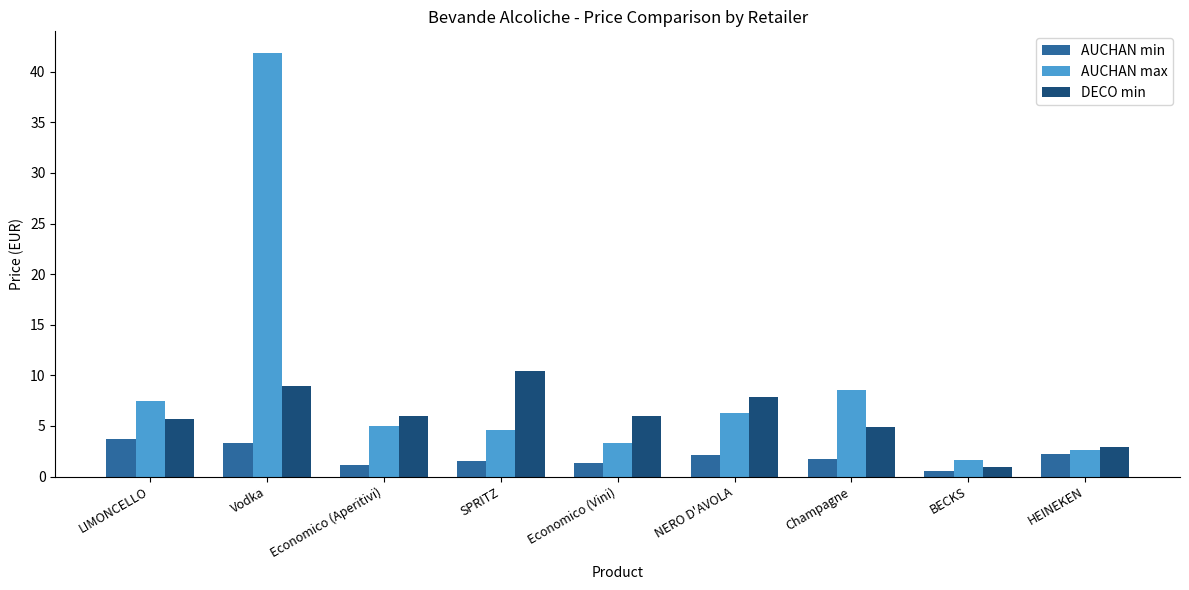

What position from the left is LIMONCELLO?

1